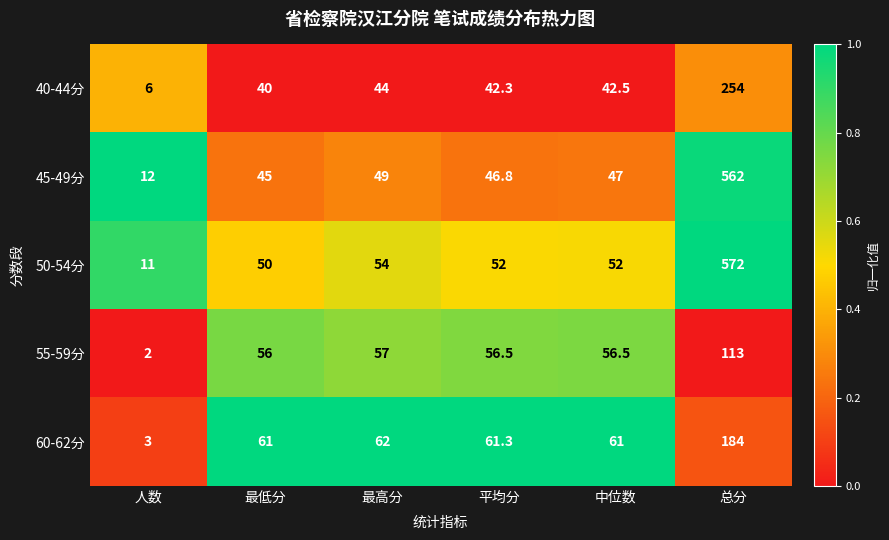

What is the average value of the 45-49分 series?

127.0